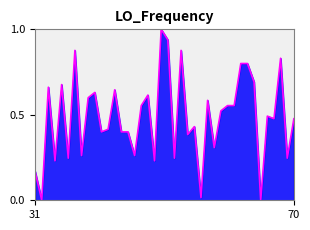

What is the maximum value shown in the chart?

1.0